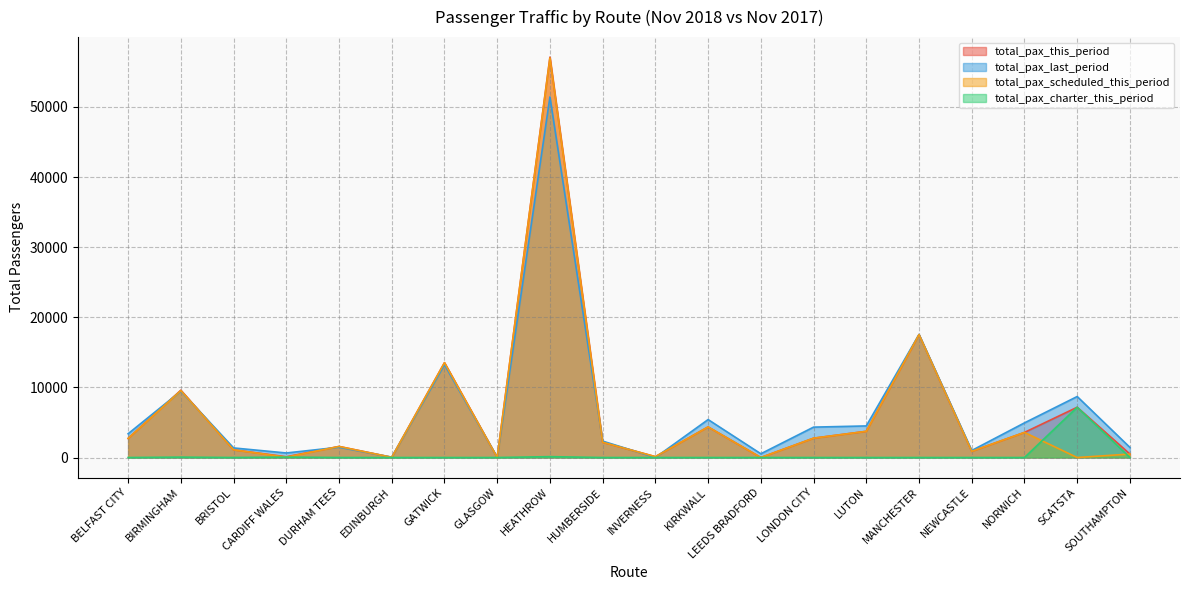

Reading right to left, list all the values displayed in this chart.

total_pax_this_period: SOUTHAMPTON=495	SCATSTA=7171	NORWICH=3581	NEWCASTLE=884	MANCHESTER=17531	LUTON=3738	LONDON CITY=2759	LEEDS BRADFORD=0	KIRKWALL=4365	INVERNESS=122	HUMBERSIDE=2179	HEATHROW=57114	GLASGOW=0	GATWICK=13529	EDINBURGH=30	DURHAM TEES=1577	CARDIFF WALES=107	BRISTOL=1099	BIRMINGHAM=9605	BELFAST CITY=2726
total_pax_last_period: SOUTHAMPTON=1442	SCATSTA=8700	NORWICH=4941	NEWCASTLE=1002	MANCHESTER=17551	LUTON=4506	LONDON CITY=4335	LEEDS BRADFORD=535	KIRKWALL=5412	INVERNESS=0	HUMBERSIDE=2340	HEATHROW=51434	GLASGOW=39	GATWICK=13244	EDINBURGH=51	DURHAM TEES=1470	CARDIFF WALES=647	BRISTOL=1367	BIRMINGHAM=9467	BELFAST CITY=3392
total_pax_scheduled_this_period: SOUTHAMPTON=495	SCATSTA=0	NORWICH=3581	NEWCASTLE=884	MANCHESTER=17531	LUTON=3738	LONDON CITY=2759	LEEDS BRADFORD=0	KIRKWALL=4365	INVERNESS=122	HUMBERSIDE=2179	HEATHROW=56990	GLASGOW=0	GATWICK=13529	EDINBURGH=30	DURHAM TEES=1577	CARDIFF WALES=51	BRISTOL=1099	BIRMINGHAM=9550	BELFAST CITY=2726
total_pax_charter_this_period: SOUTHAMPTON=0	SCATSTA=7171	NORWICH=0	NEWCASTLE=0	MANCHESTER=0	LUTON=0	LONDON CITY=0	LEEDS BRADFORD=0	KIRKWALL=0	INVERNESS=0	HUMBERSIDE=0	HEATHROW=124	GLASGOW=0	GATWICK=0	EDINBURGH=0	DURHAM TEES=0	CARDIFF WALES=56	BRISTOL=0	BIRMINGHAM=55	BELFAST CITY=0